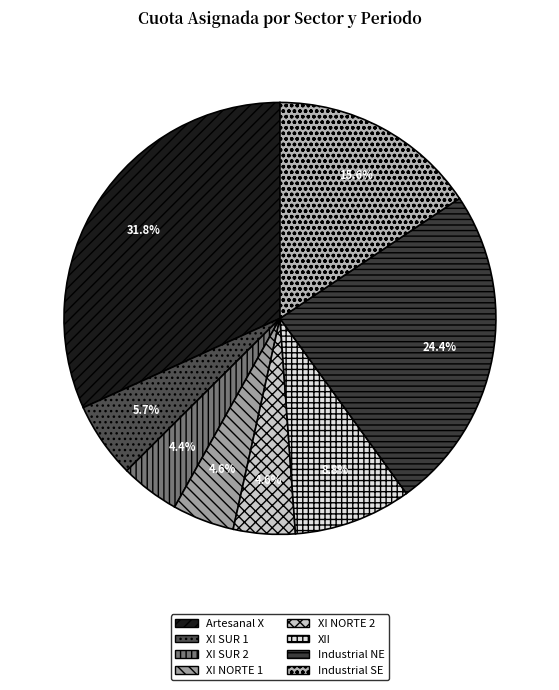

Count the number of slices in the pie.

8